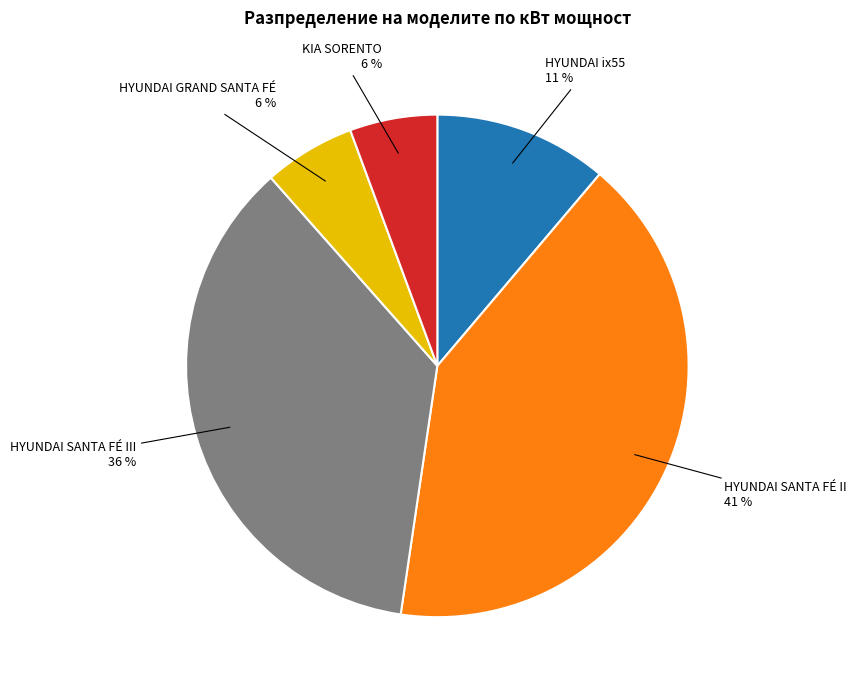

Is HYUNDAI SANTA FÉ II the majority of the pie?

No